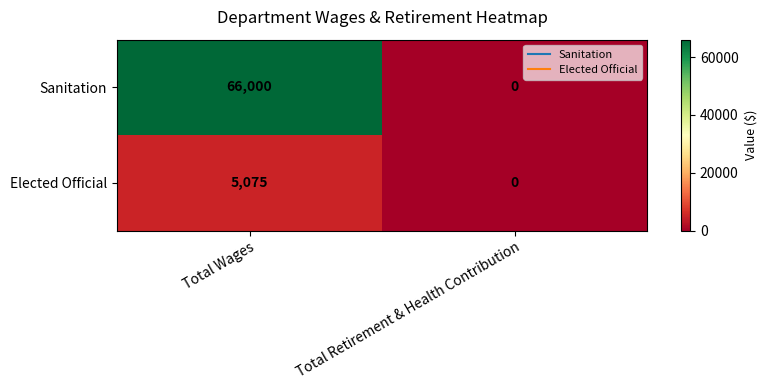

Rank the series by their maximum value, from lowest to highest.

Elected Official, Sanitation